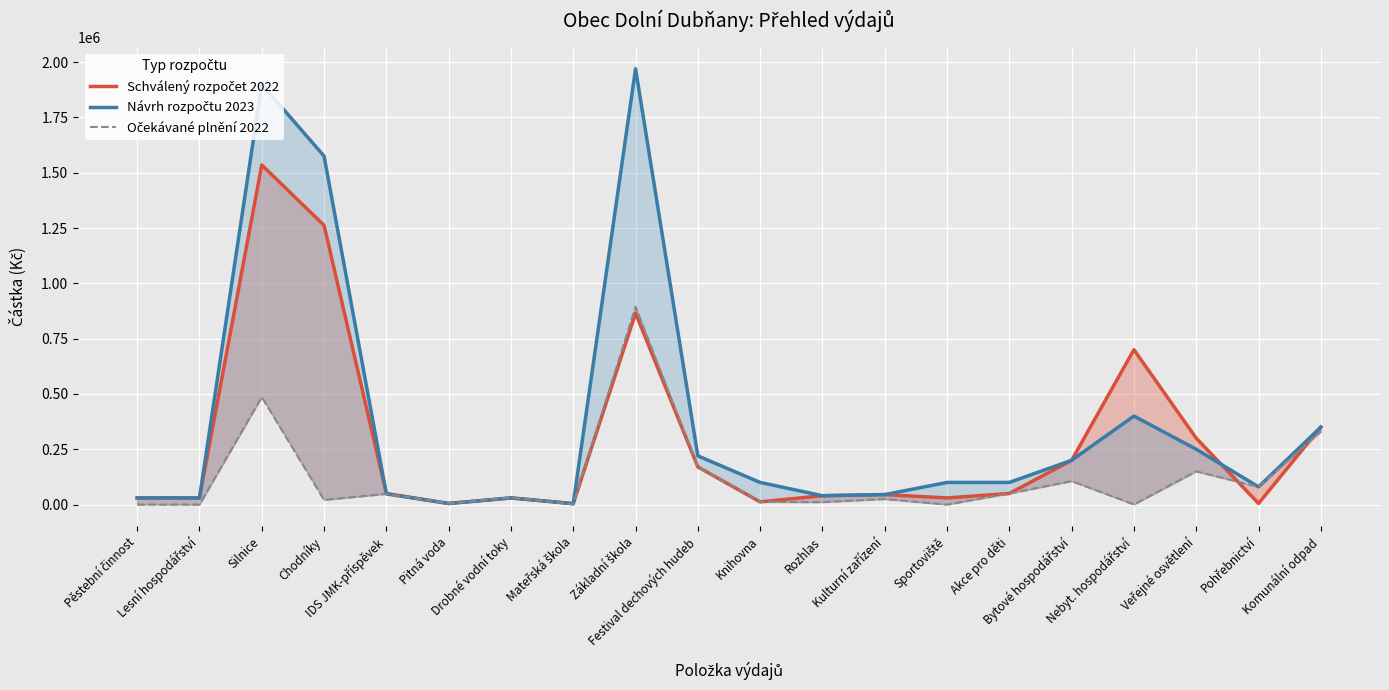

What is the highest value of the Očekávané plnění 2022 series?

894000